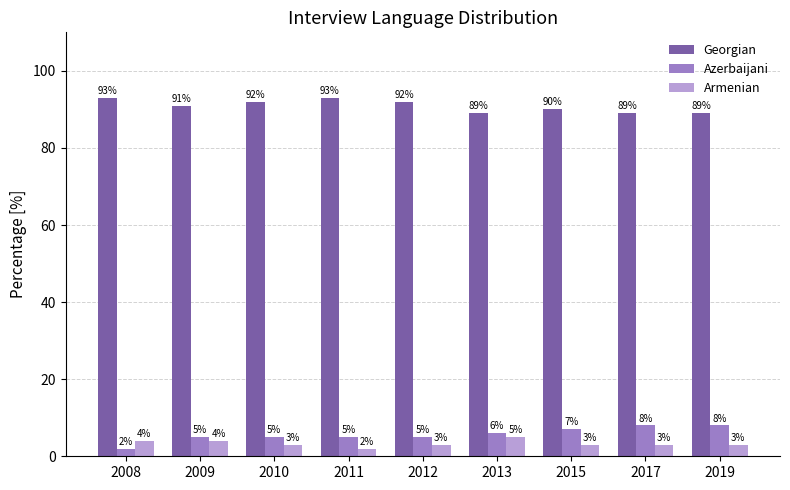

What is the value of the Azerbaijani bar at the 9th from the left?

8